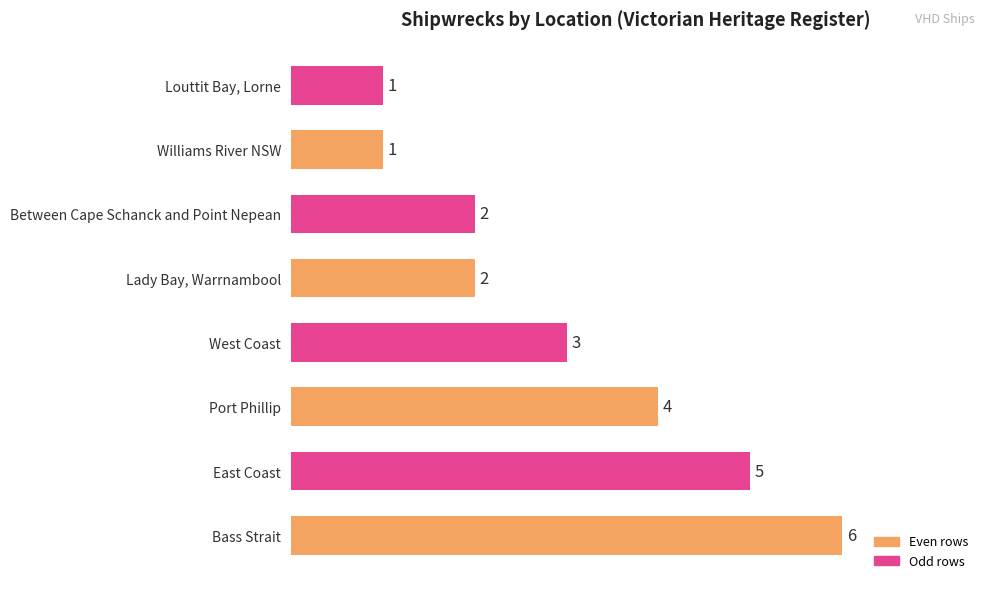

The chart shows a value of 1 at West Coast. True or false?

False